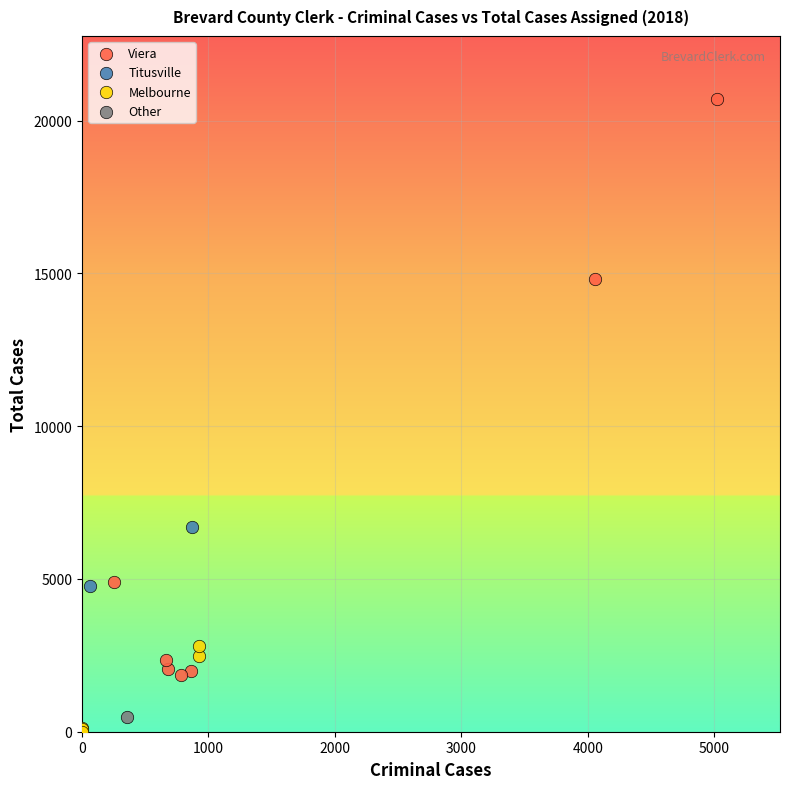

Which series contains the lowest Y value?

Melbourne